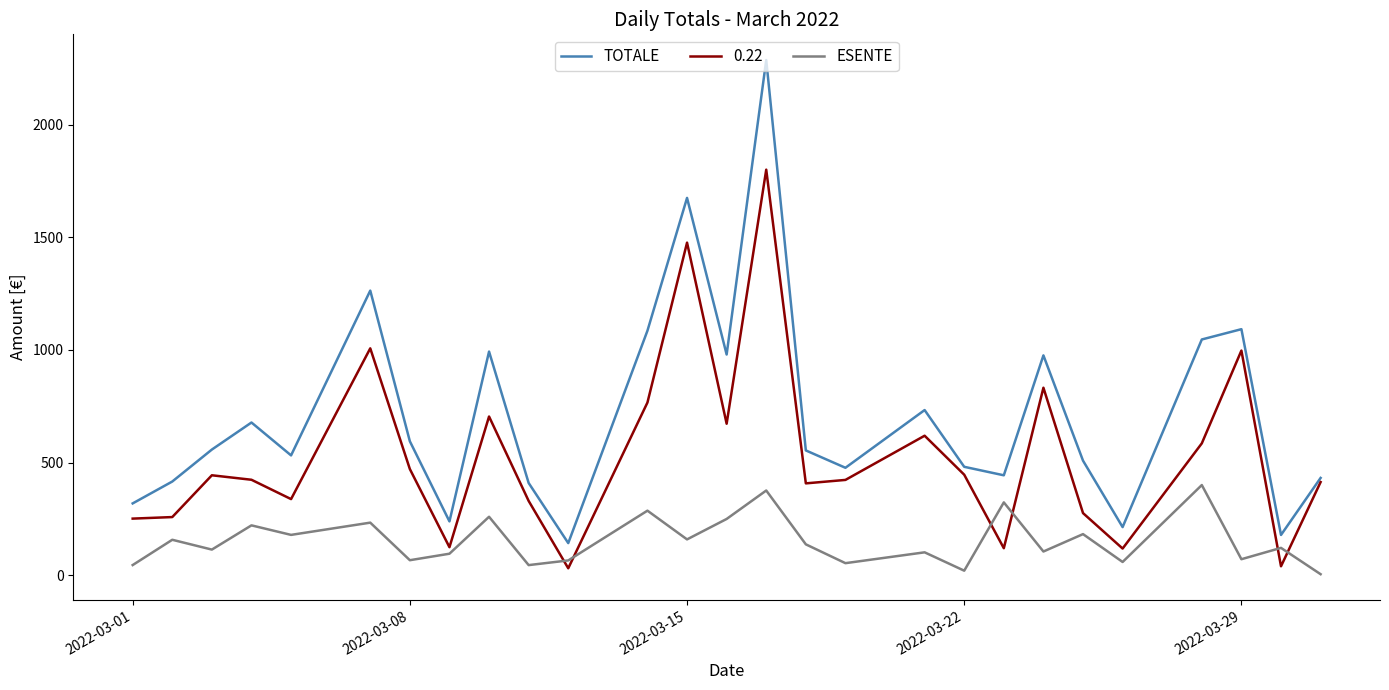

True or false: ESENTE has more than 0 points higher than both neighbors.

True